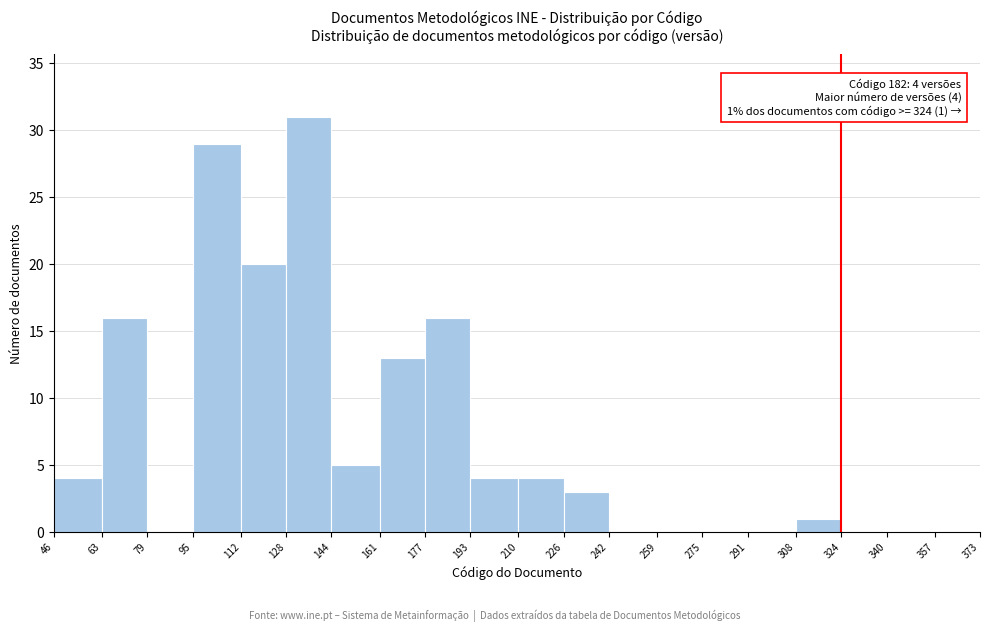

Over which range of the x-axis is the bar tallest?

128 to 144